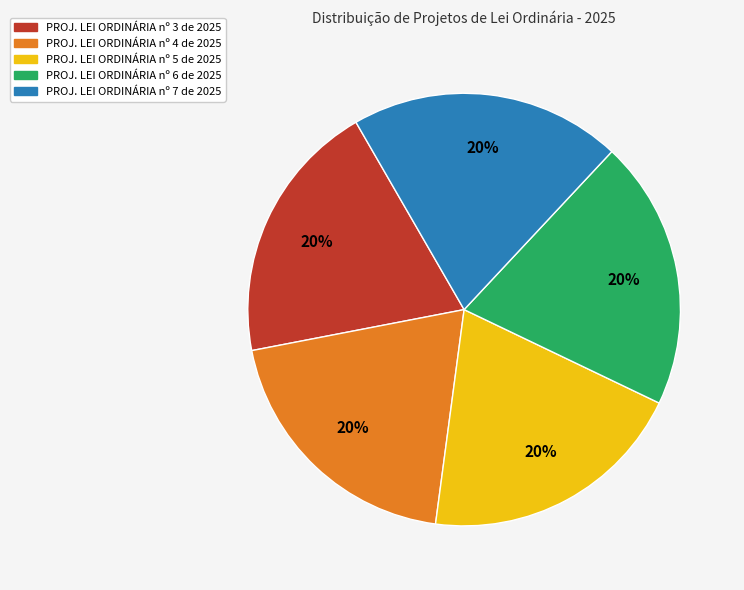

To the nearest percent, what portion does PROJ. LEI ORDINÁRIA nº 6 de 2025 represent?

20%